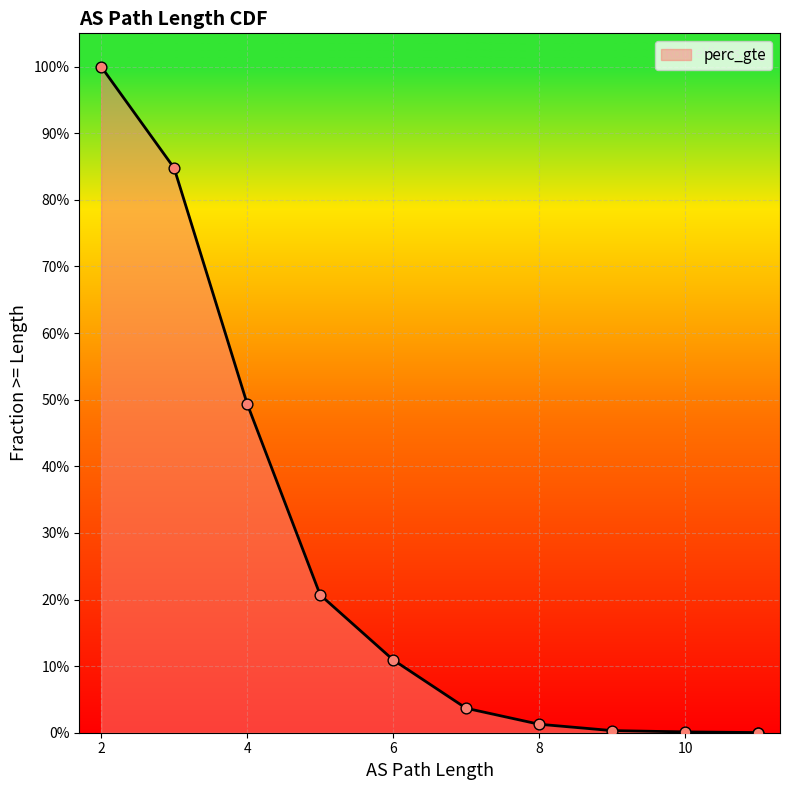

Which has a higher value, 8 or 4?

4